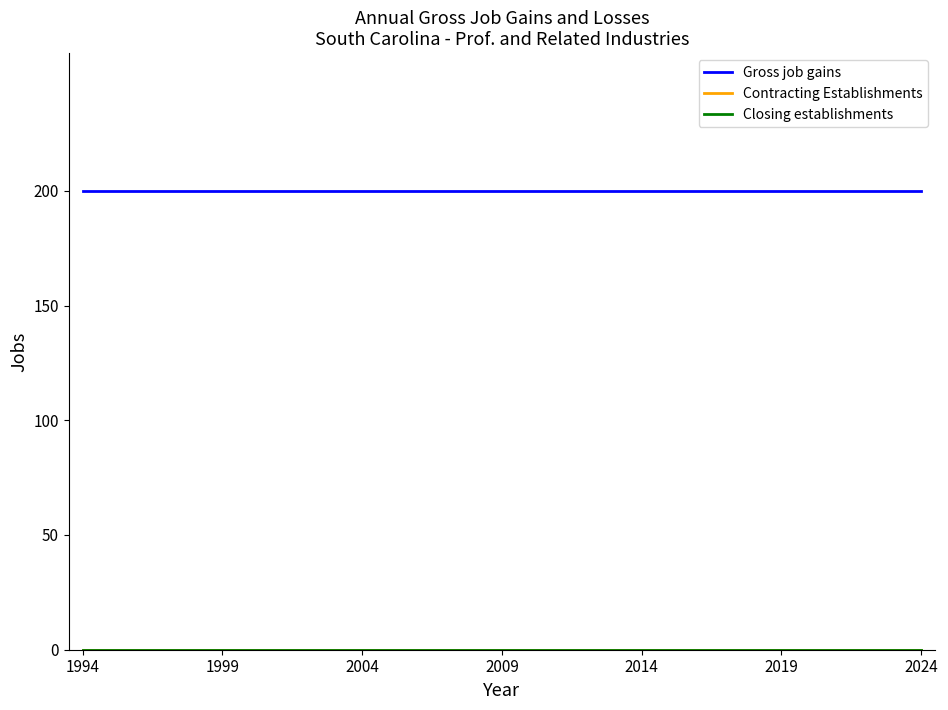

Is this an area chart (filled region under the line)?

No